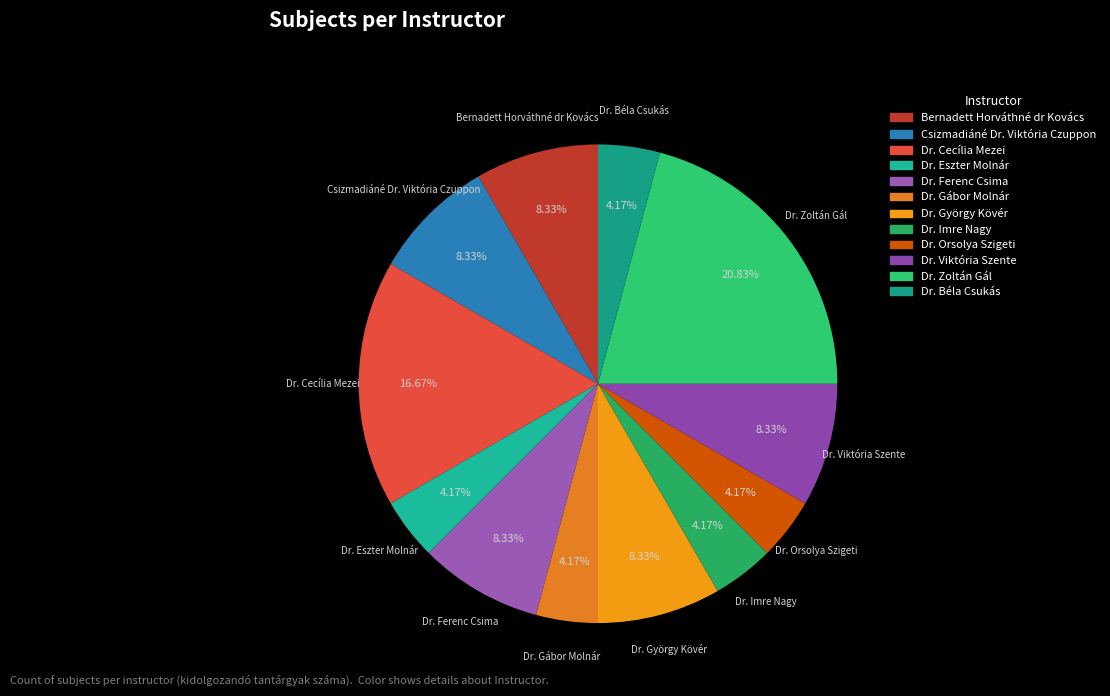

What is the ratio of the value at Bernadett Horváthné dr Kovács to the value at Dr. Cecília Mezei?

0.5